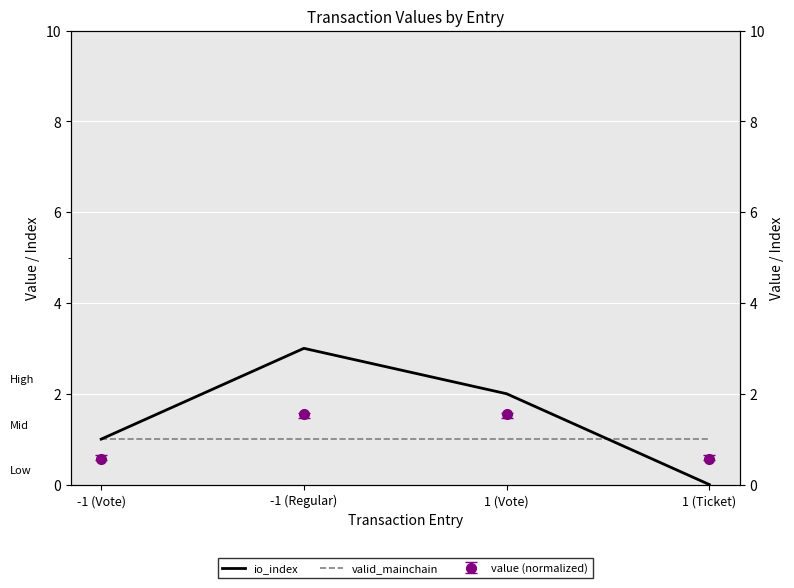

What is the difference between the second highest and second lowest values in the io_index series?

1